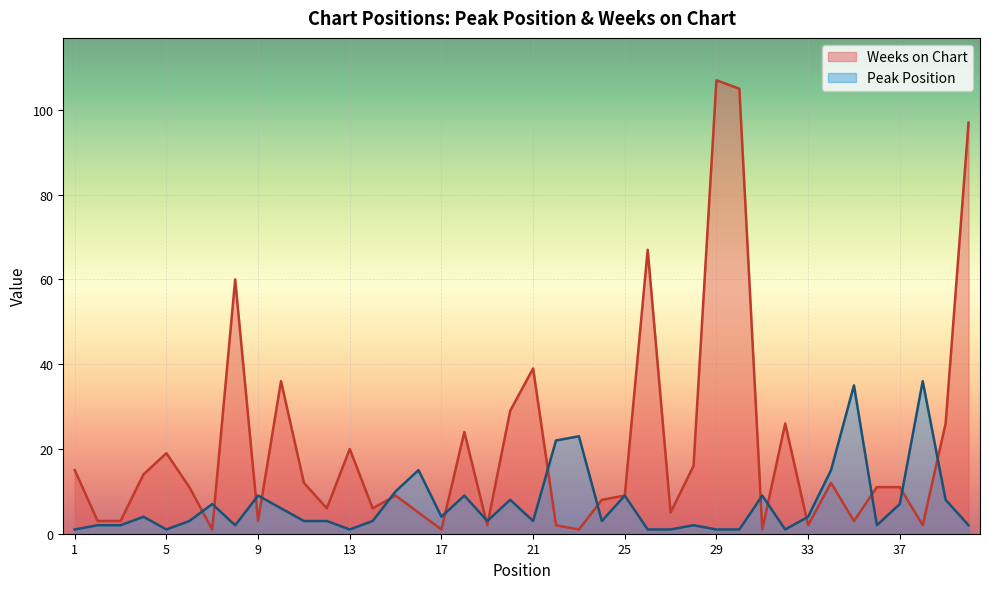

What is the spread (max minus min) of values at 10?

30